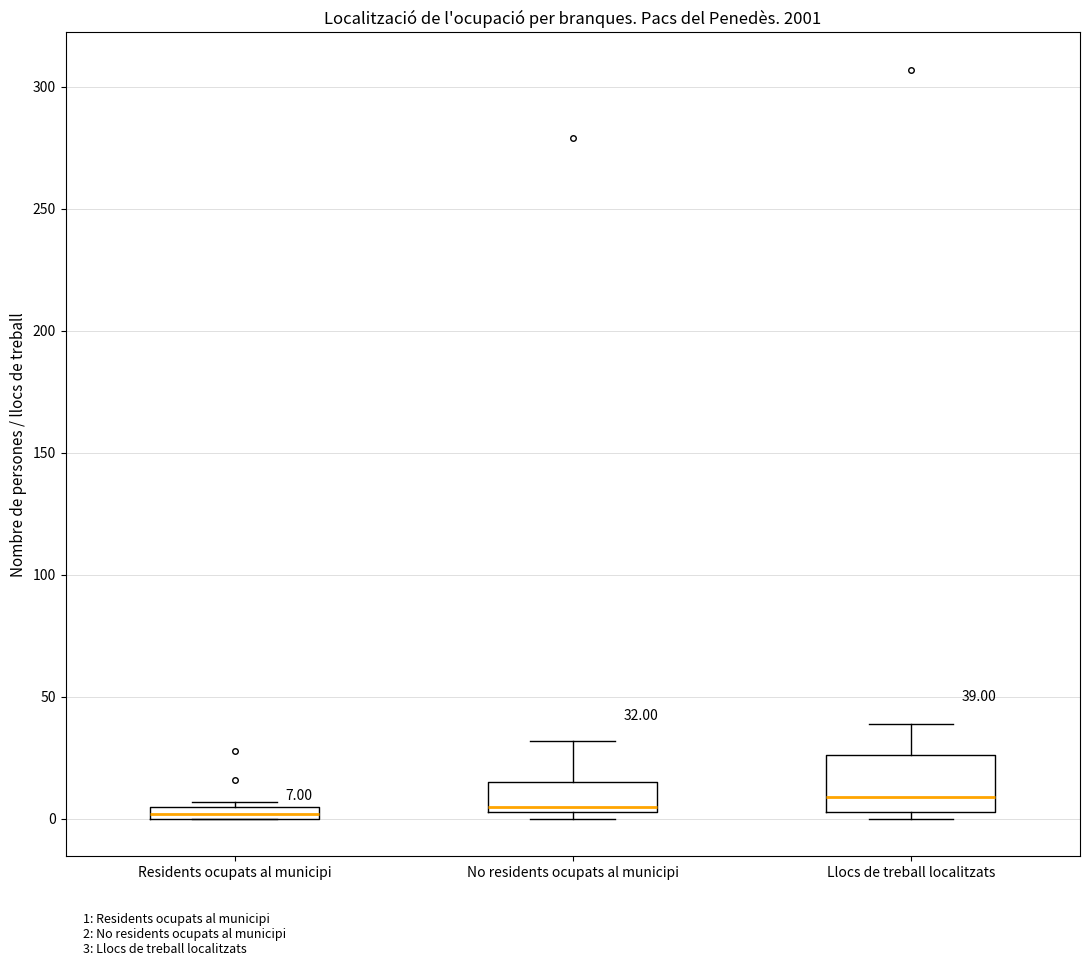

Which box is the tallest, from its lower edge to its upper edge?

Llocs de treball localitzats